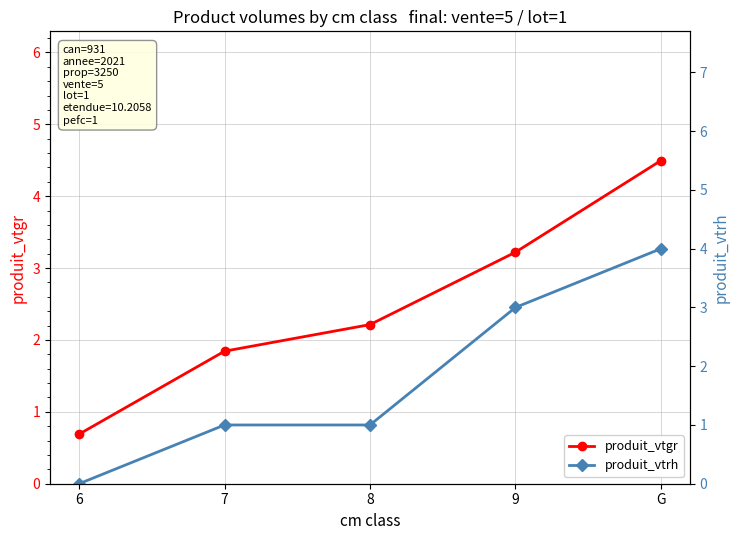

Where is produit_vtgr nearest to the value 2?

7